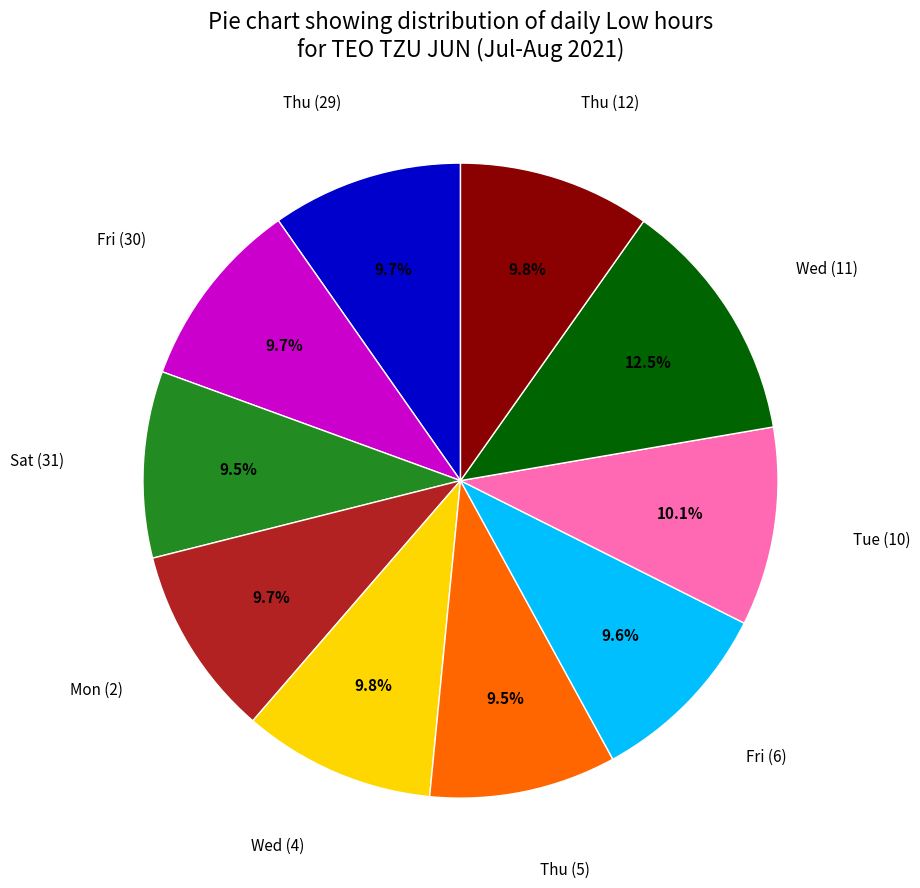

Is there any slice that represents more than half of the pie?

No